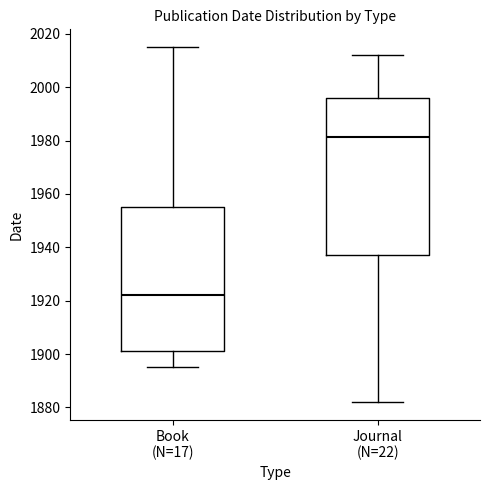

Where does the median line of the box for Journal (N=22) sit on the y-axis? The values are not printed on the chart, so give them approximately, as read against the axis.

1982